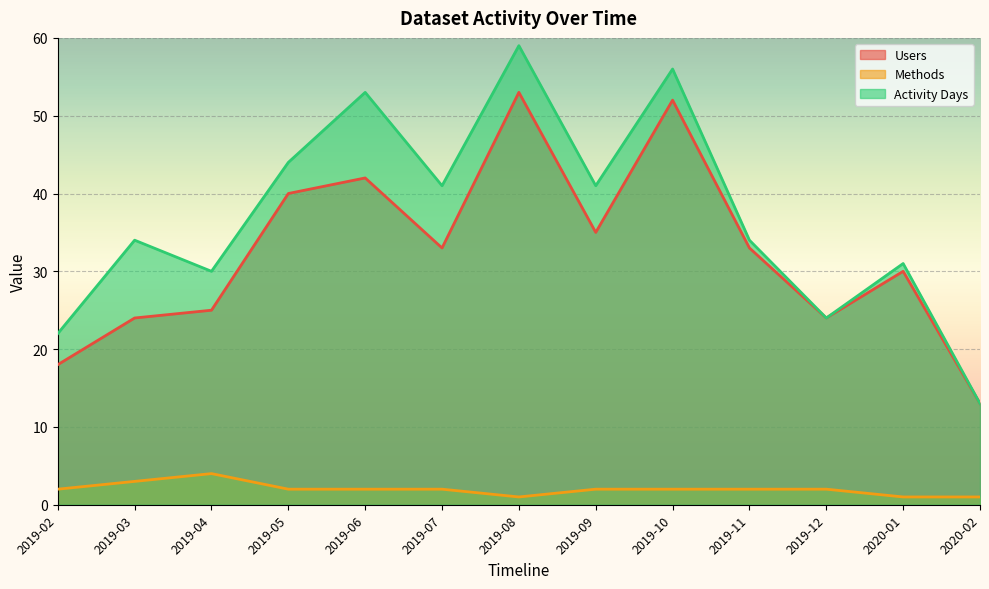

Is it true that Methods equals 2 at 2019-07?

True